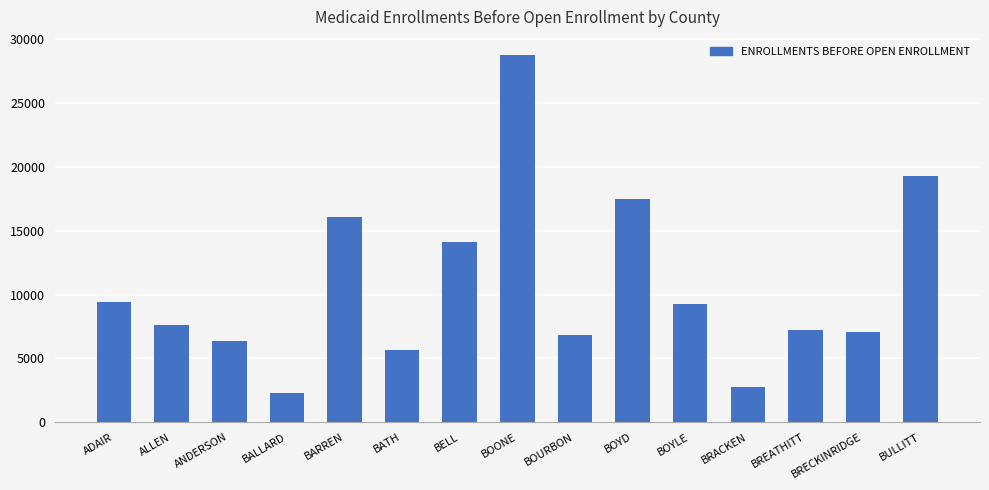

The chart shows a value of 11915 at BRECKINRIDGE. True or false?

False